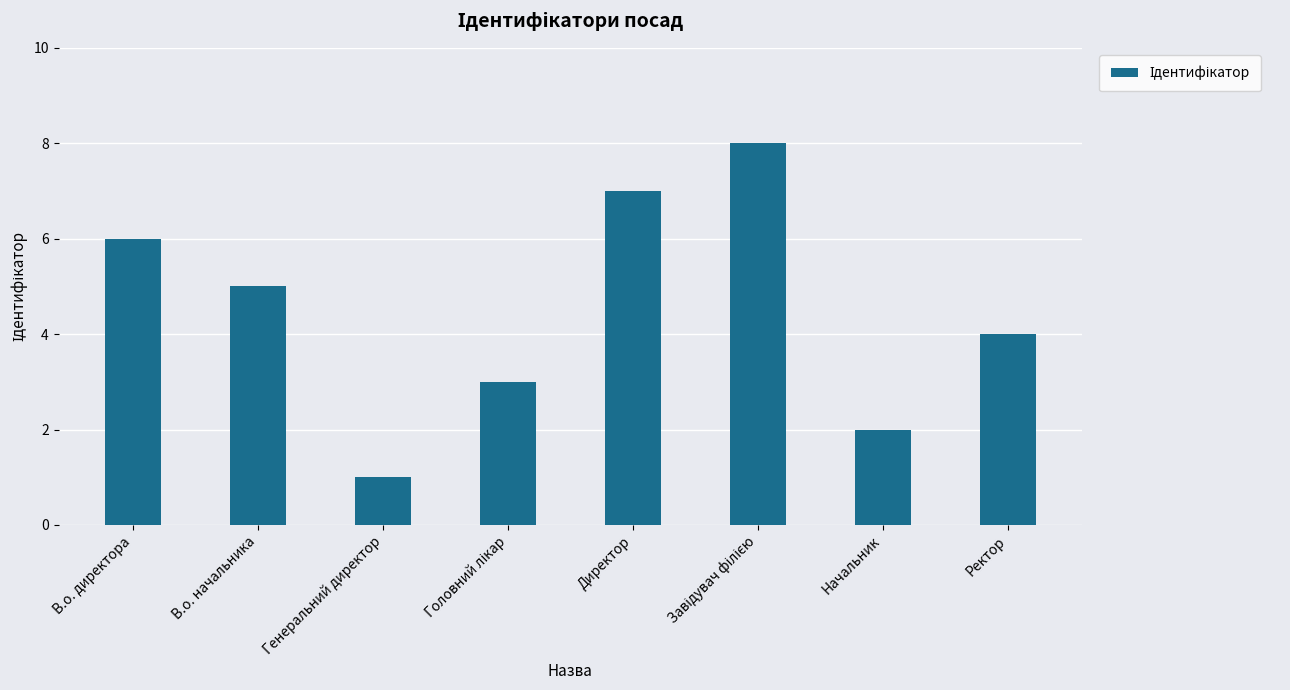

The value at В.о. директора is 6. True or false?

True